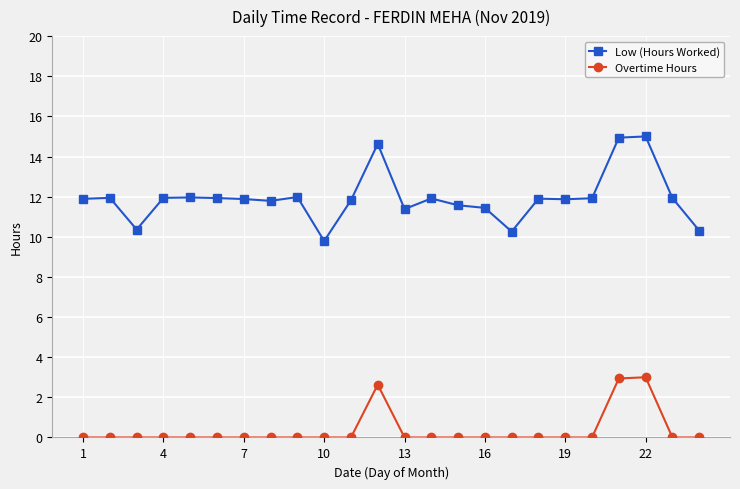

Which series has the widest spread of values?

Low (Hours Worked)